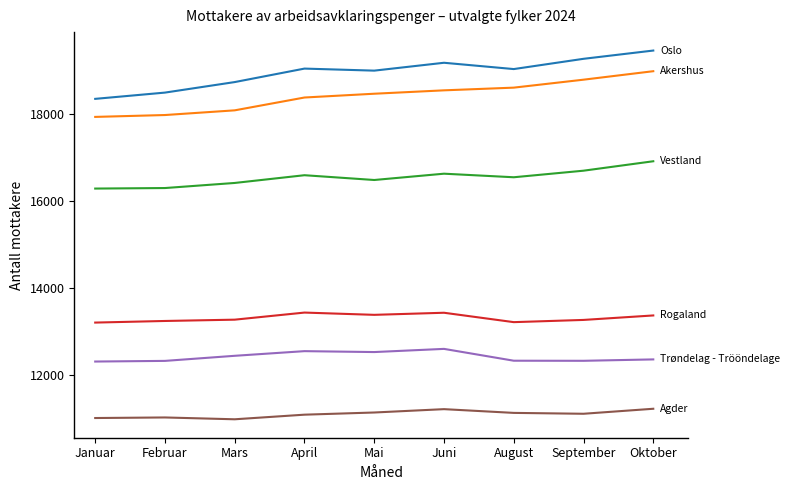

What is the difference between the highest and lowest values at Juni?

7966